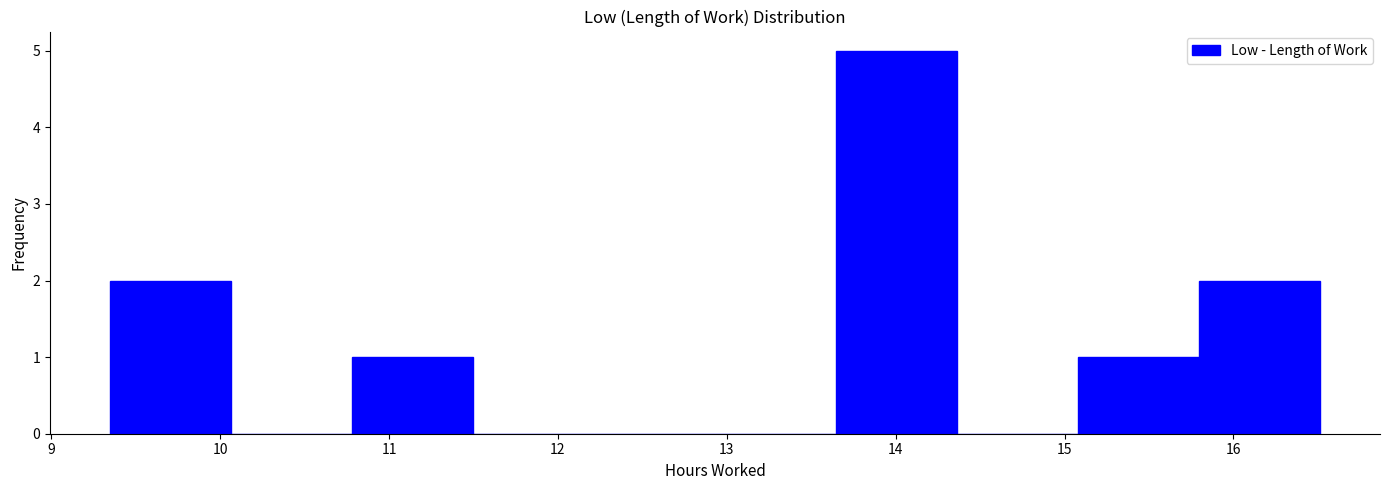

How tall is the bar that spans 15.1 to 15.8 on the x-axis? Neither the bar edges nor the heights are printed on the chart, so give them approximately, as read against the axes.

1